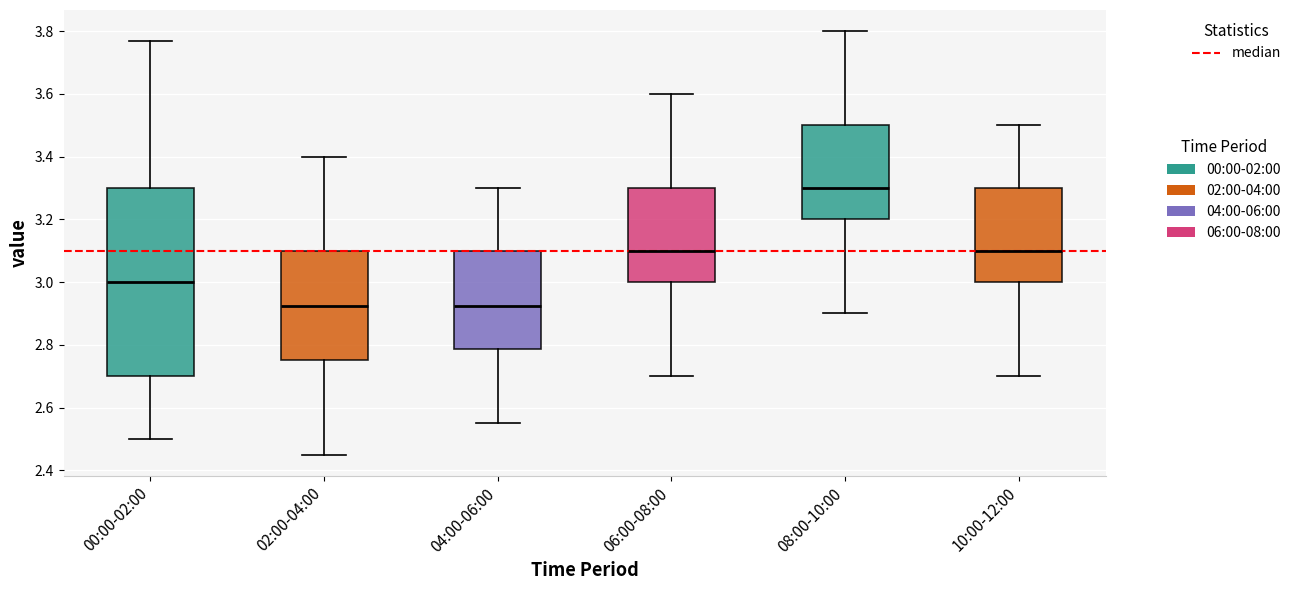

Where is the lower edge of the box for 02:00-04:00 on the y-axis? The values are not printed on the chart, so give them approximately, as read against the axis.

2.76